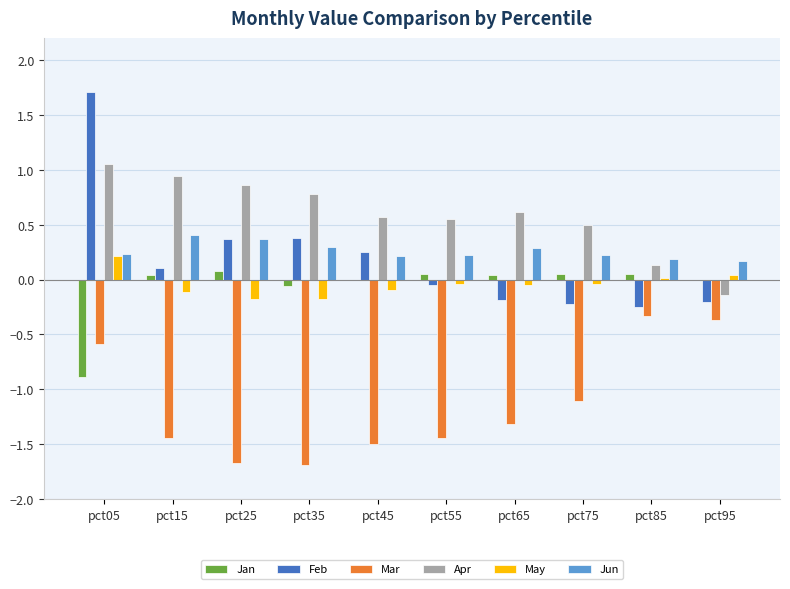

Between pct05 and pct15, which series saw the biggest shift?

Feb